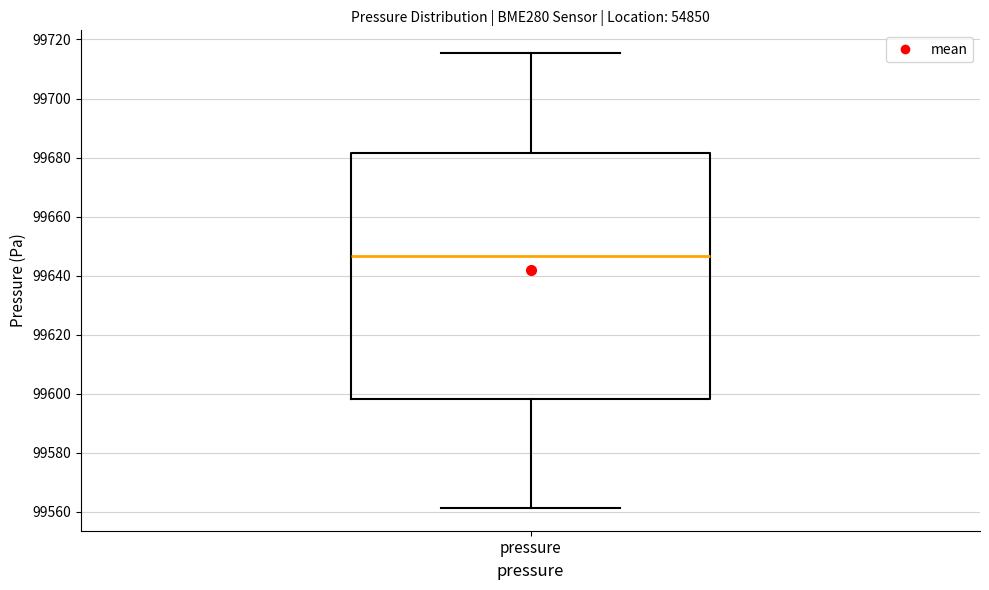

Read this box plot against the y-axis: the position of the median line, the range covered by the box, and the ends of both whiskers. The values are not printed on the chart, so give them approximately, as read against the axis.

median 99646, box 99598 to 99682, whiskers 99562 to 99716